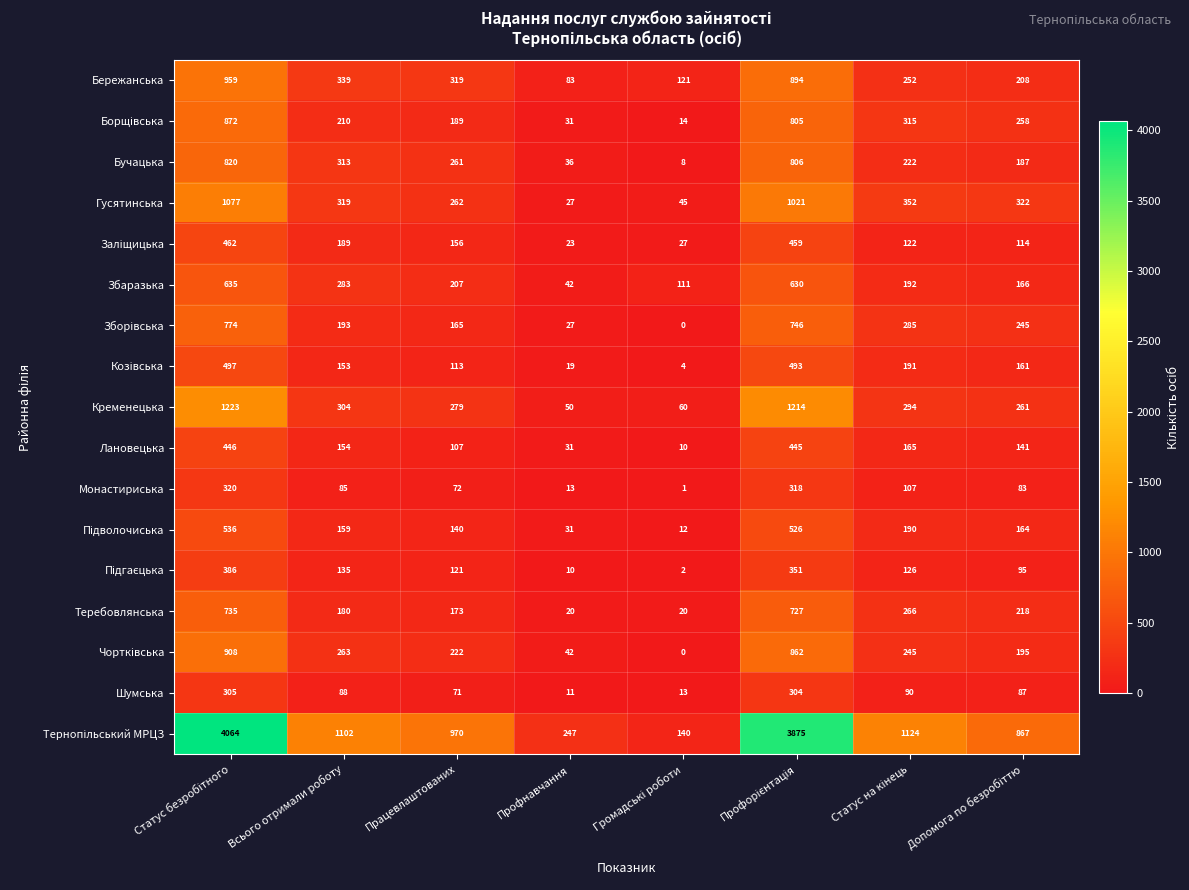

What is the lowest value of the Теребовлянська series?

20